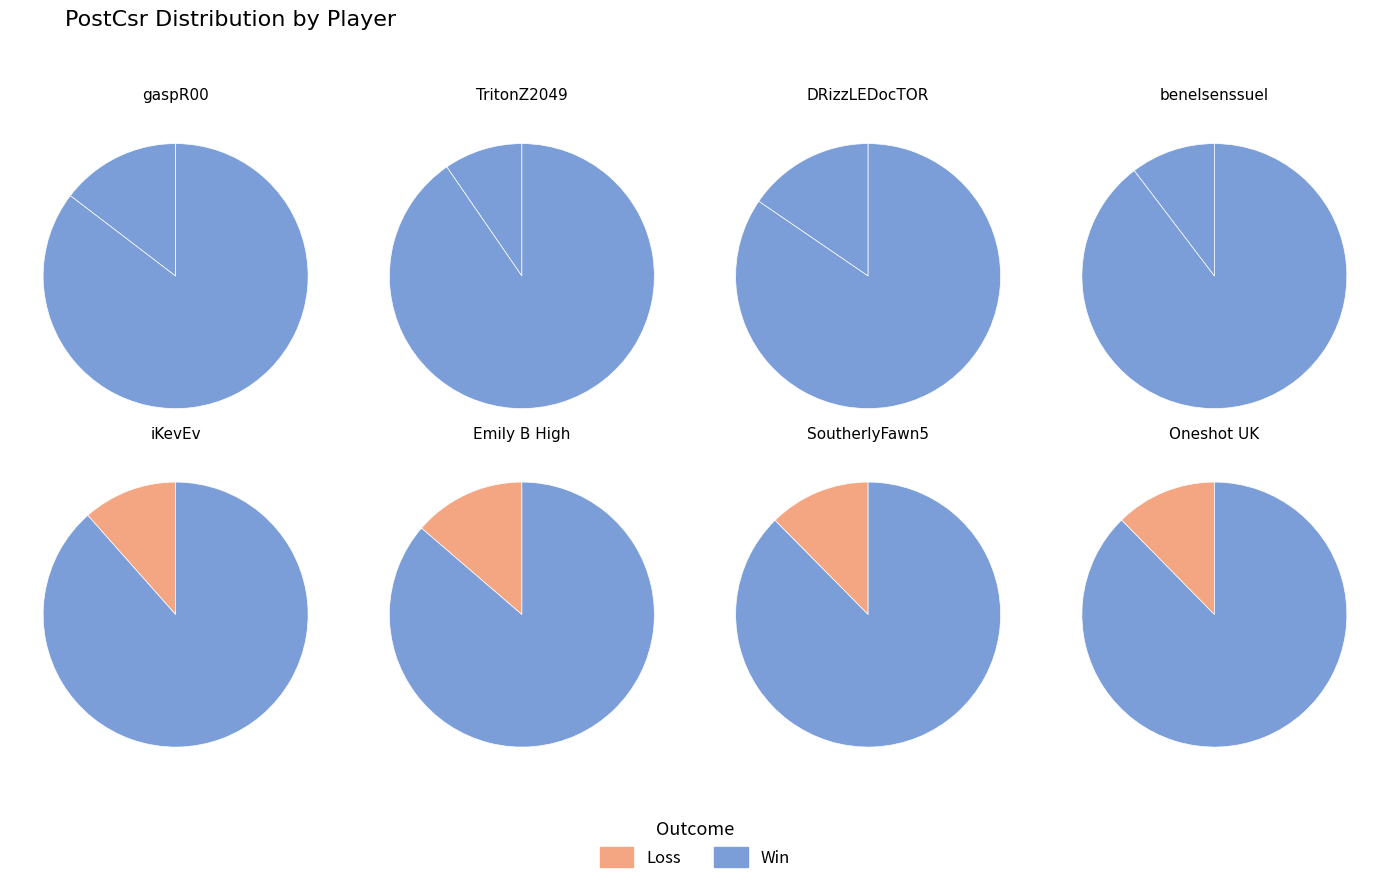

What is the change in value from TritonZ2049 to Emily B High?

+364